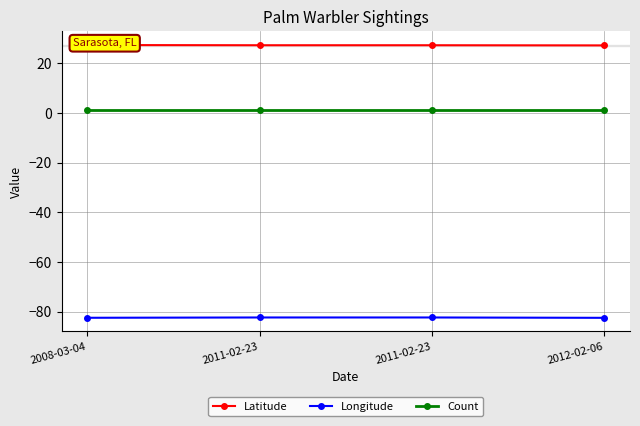

Which series has the widest spread of values?

Latitude